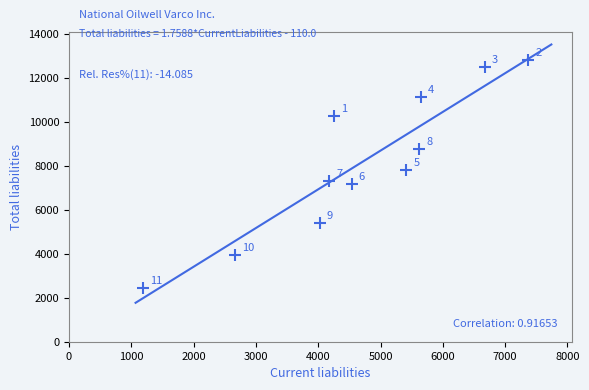

What Y value in the scatter plot is closest to 7625?

7787